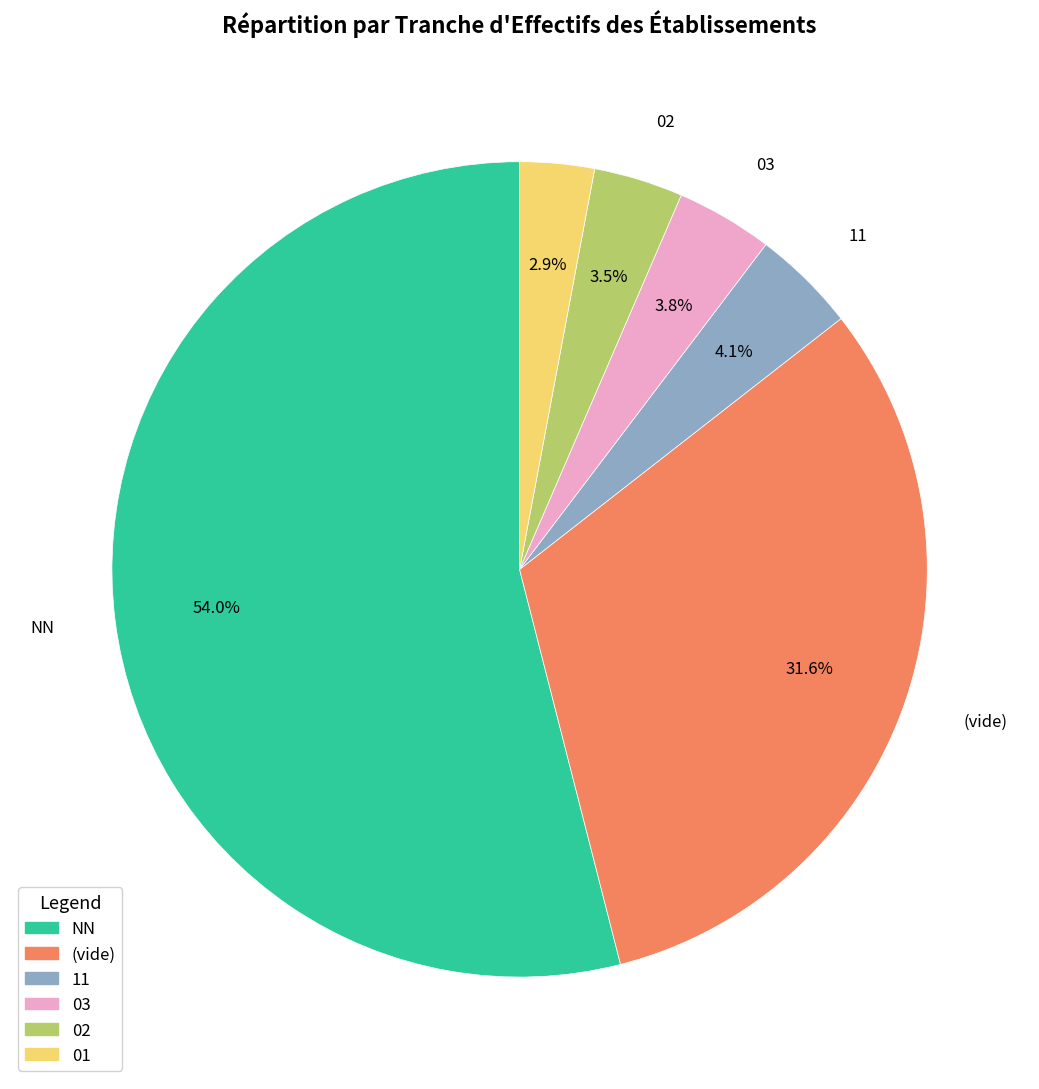

Is there any slice that represents more than half of the pie?

Yes